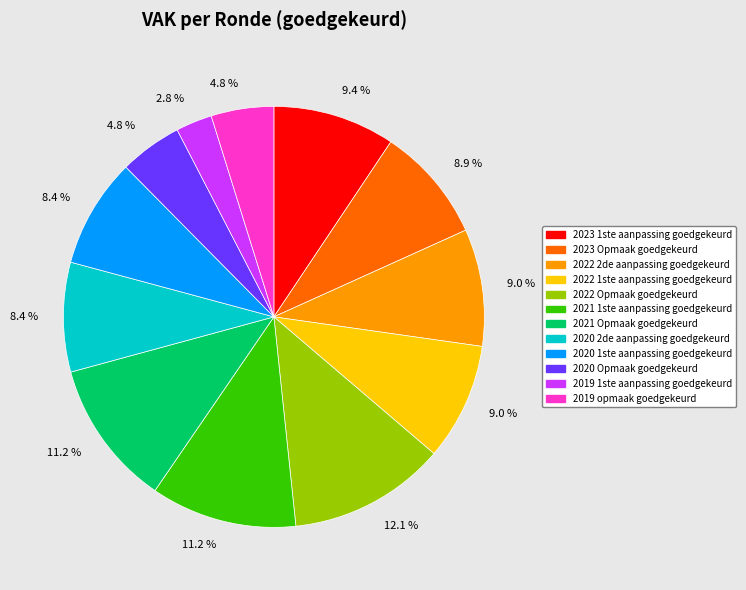

The 2021 Opmaak goedgekeurd slice represents 23% of the pie. True or false?

False